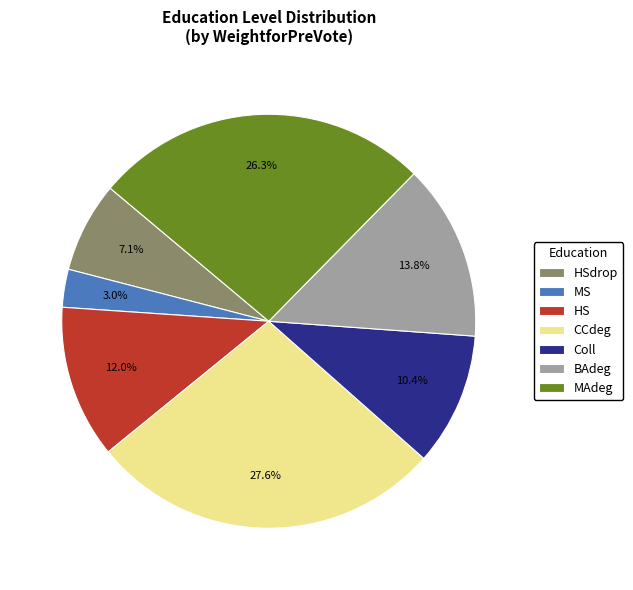

Approximately how many times larger is the value at MAdeg compared to Coll?

2.5